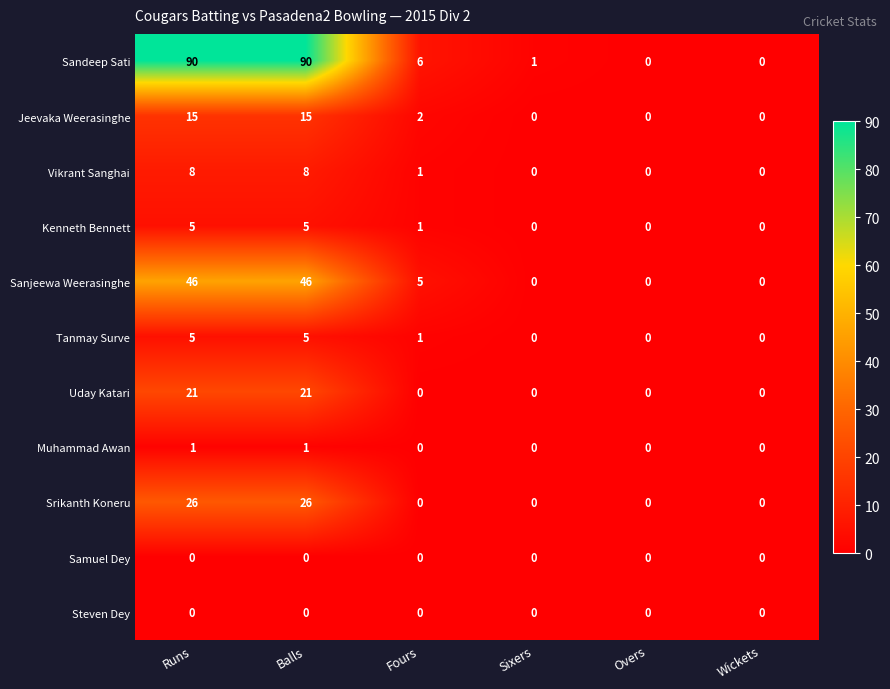

What is the spread (max minus min) of values at Runs?

90